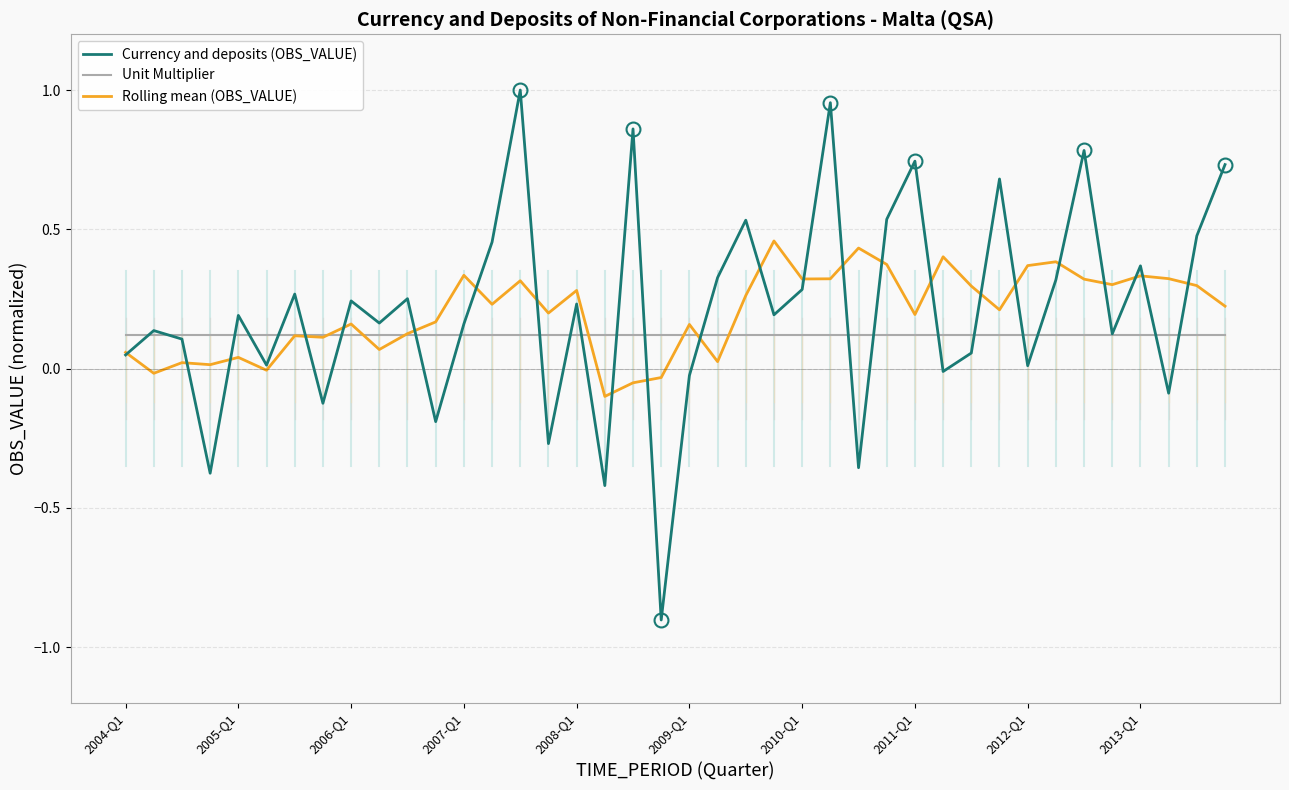

Which series has the widest spread of values?

Currency and deposits (OBS_VALUE)